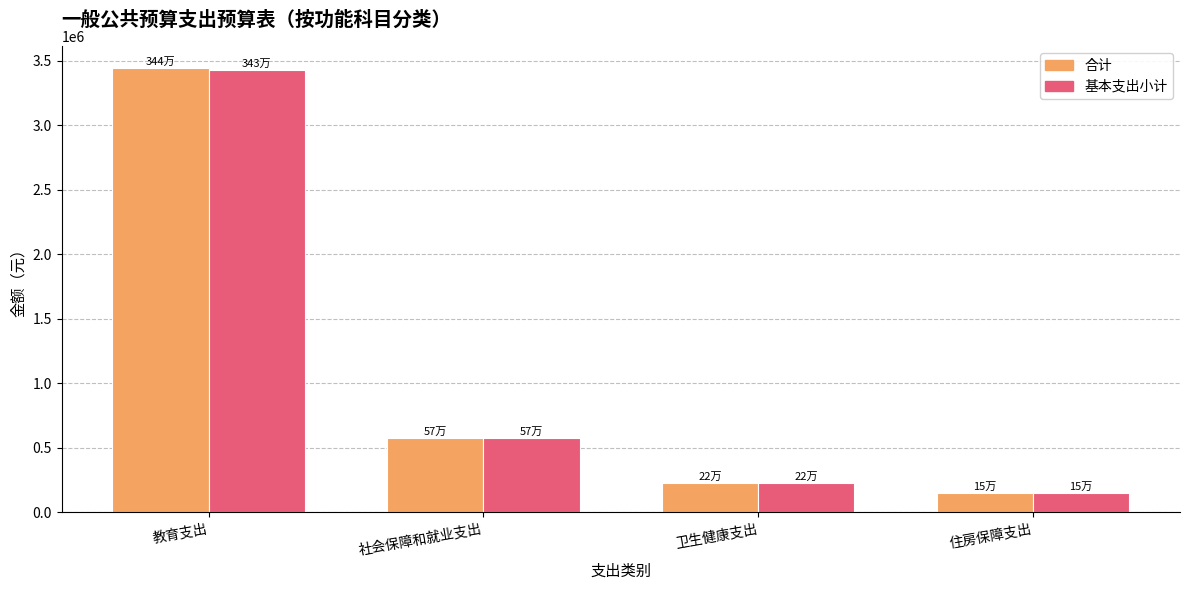

Reading left to right, transcribe all the data shown in this chart.

合计: 教育支出=3440834.7	社会保障和就业支出=574194.0	卫生健康支出=223351.3	住房保障支出=145716.0
基本支出小计: 教育支出=3427469.7	社会保障和就业支出=574194.0	卫生健康支出=223351.3	住房保障支出=145716.0